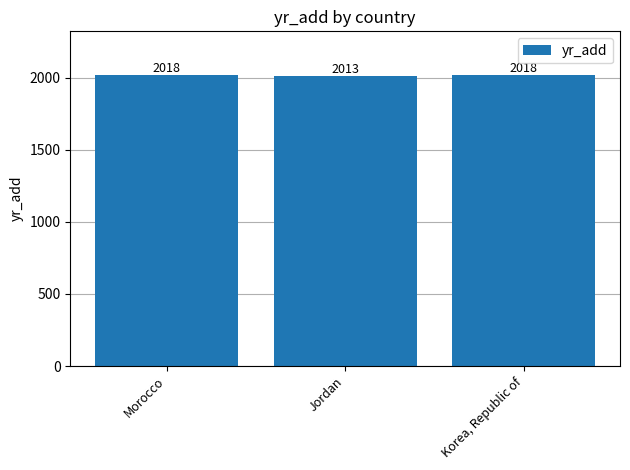

How many distinct data groups are displayed?

1